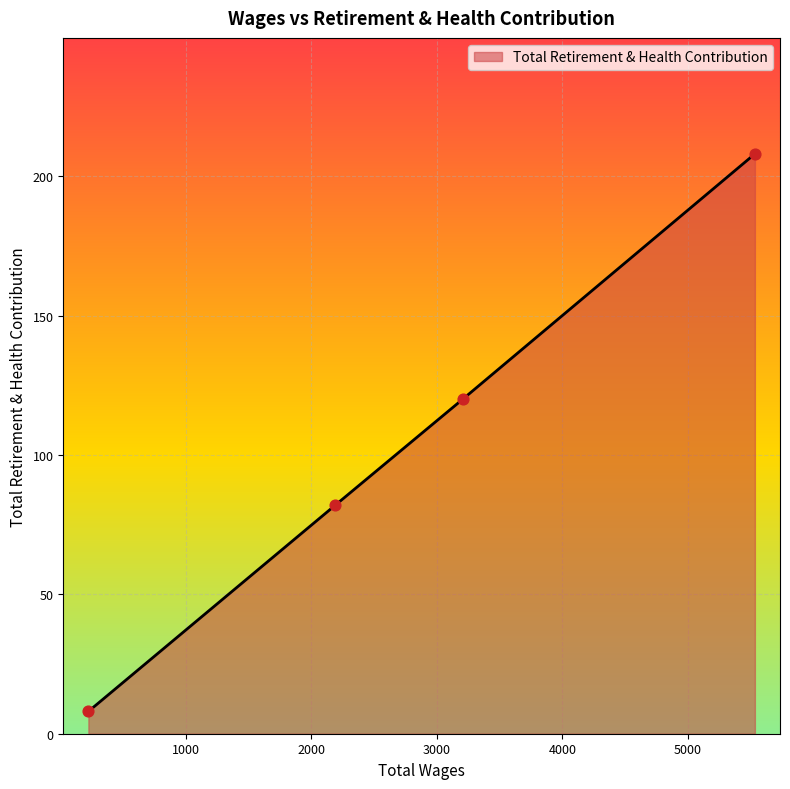

What is the sum of all values?

418